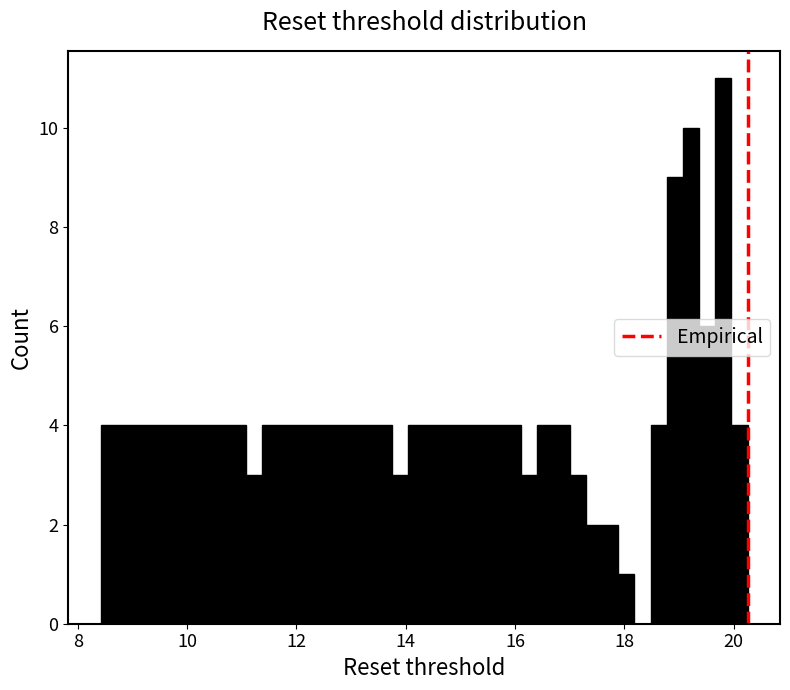

Read against the x-axis, roughly where is the centre of the tallest bar?

19.8